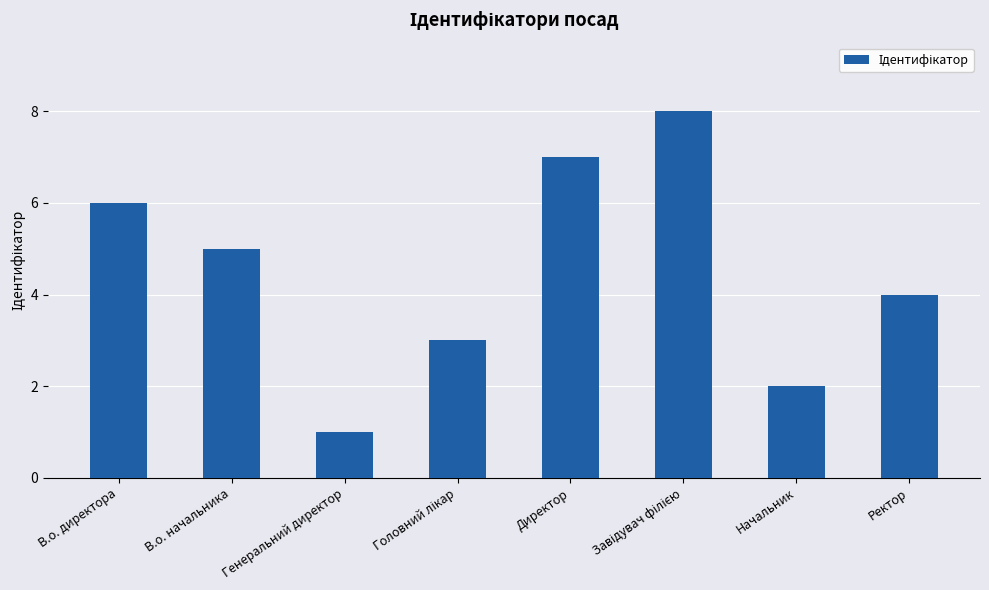

What is the ratio of the value at Начальник to the value at Ректор?

0.5